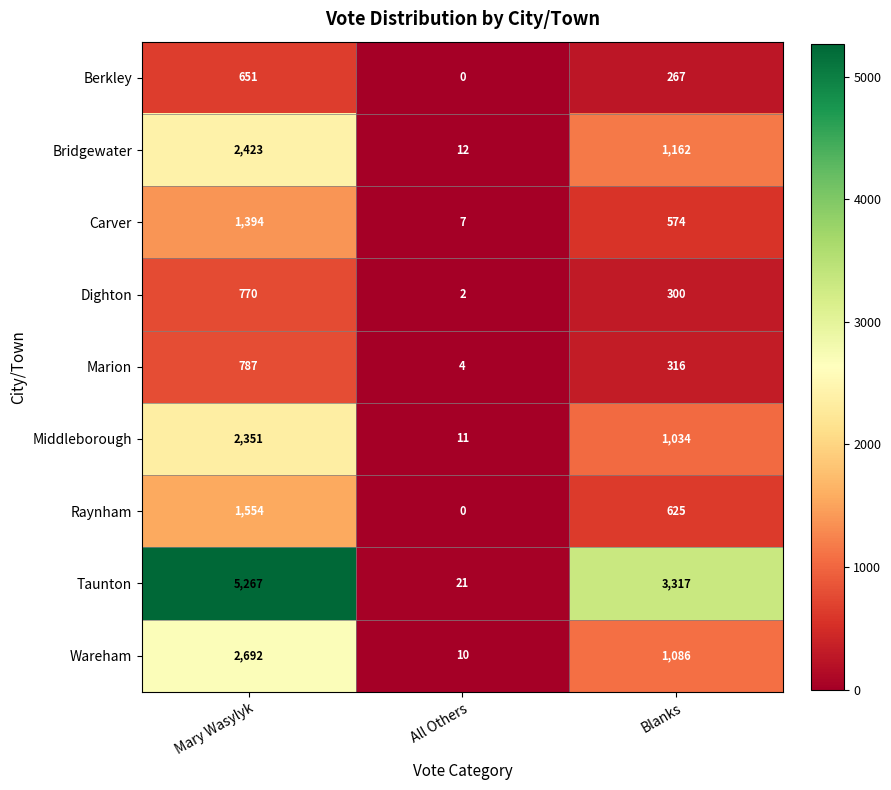

Where does the Bridgewater series first go above 1162?

Mary Wasylyk